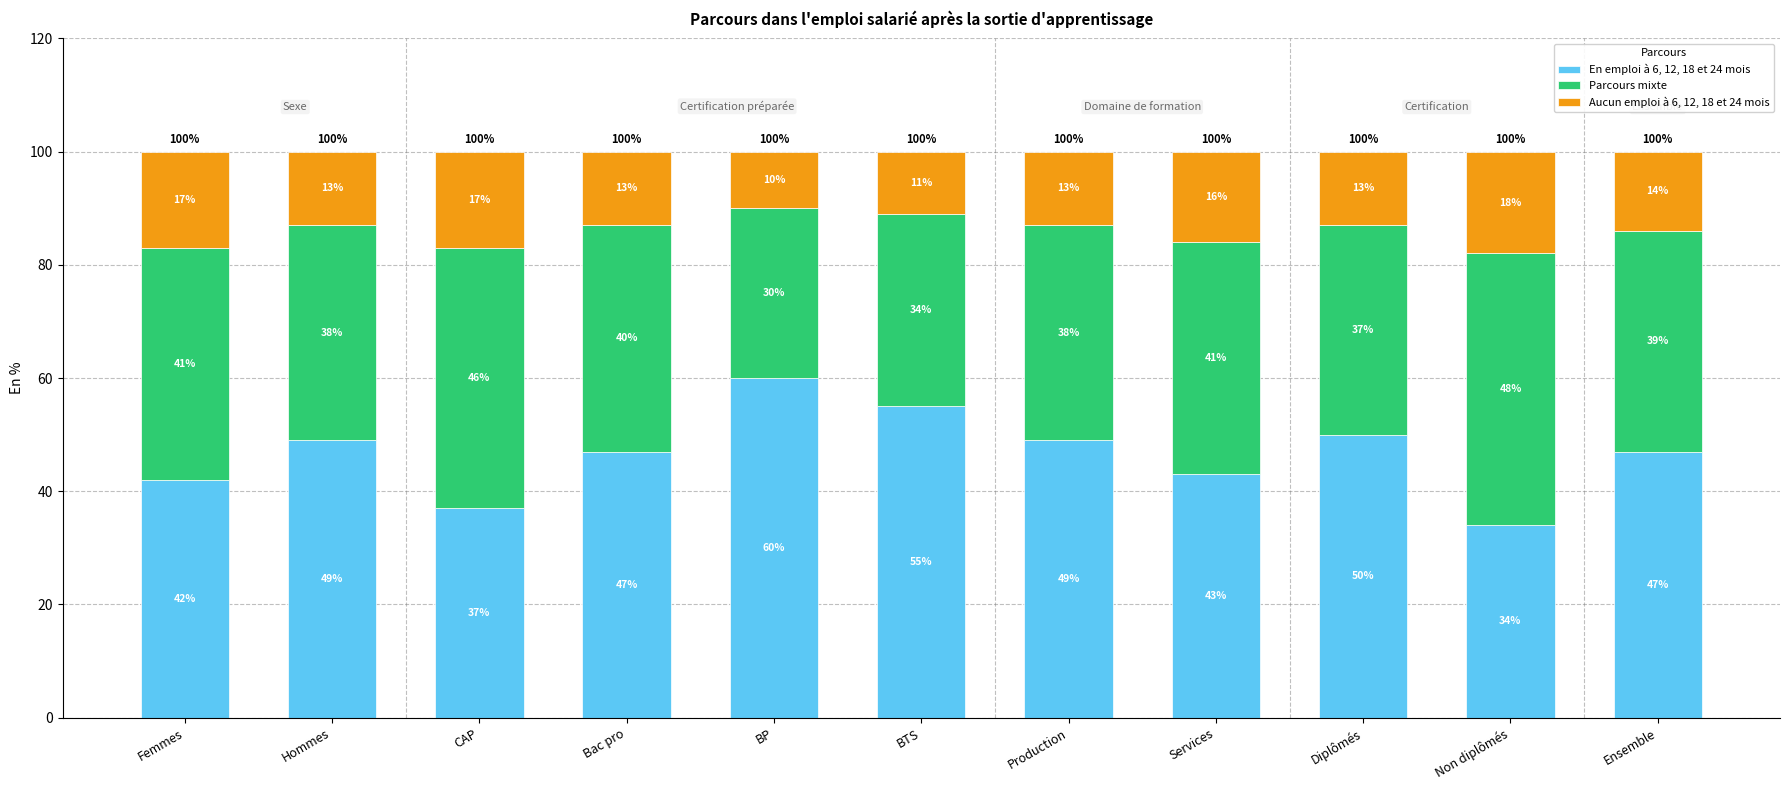

Where does the En emploi à 6, 12, 18 et 24 mois series first go above 47?

Hommes